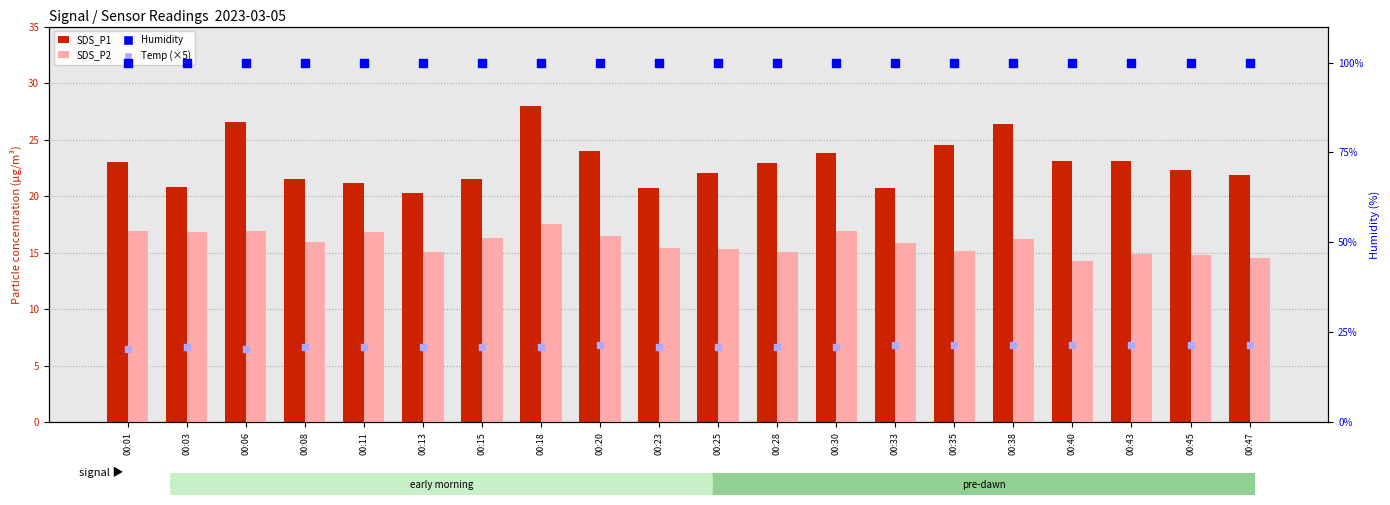

Which series contains the lowest Y value?

SDS_P2